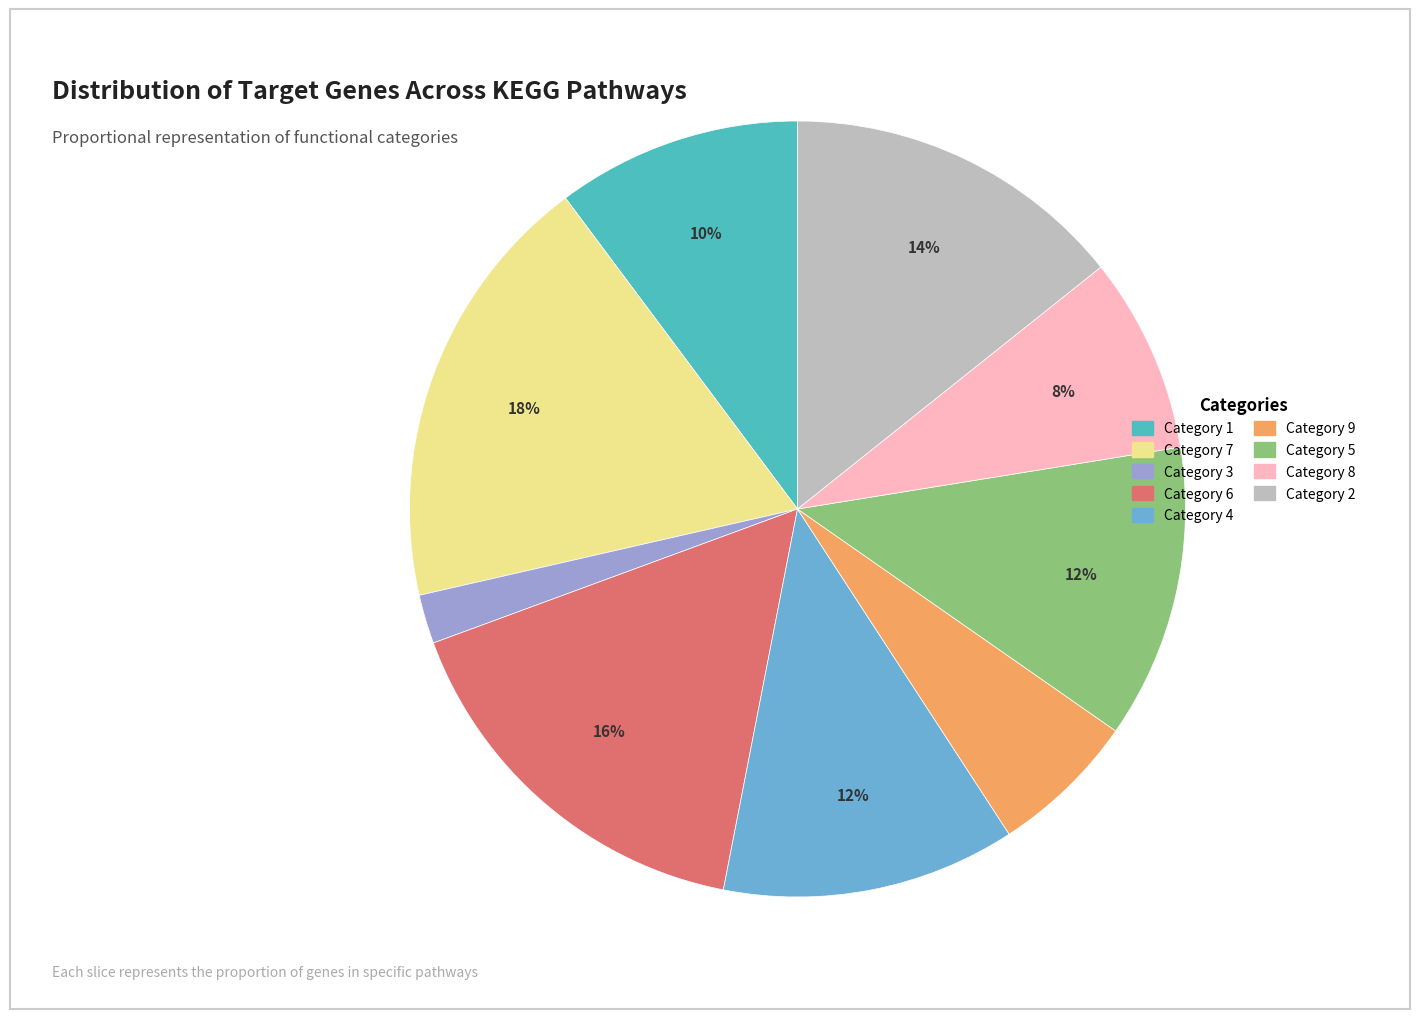

How many slices are in this pie chart?

9